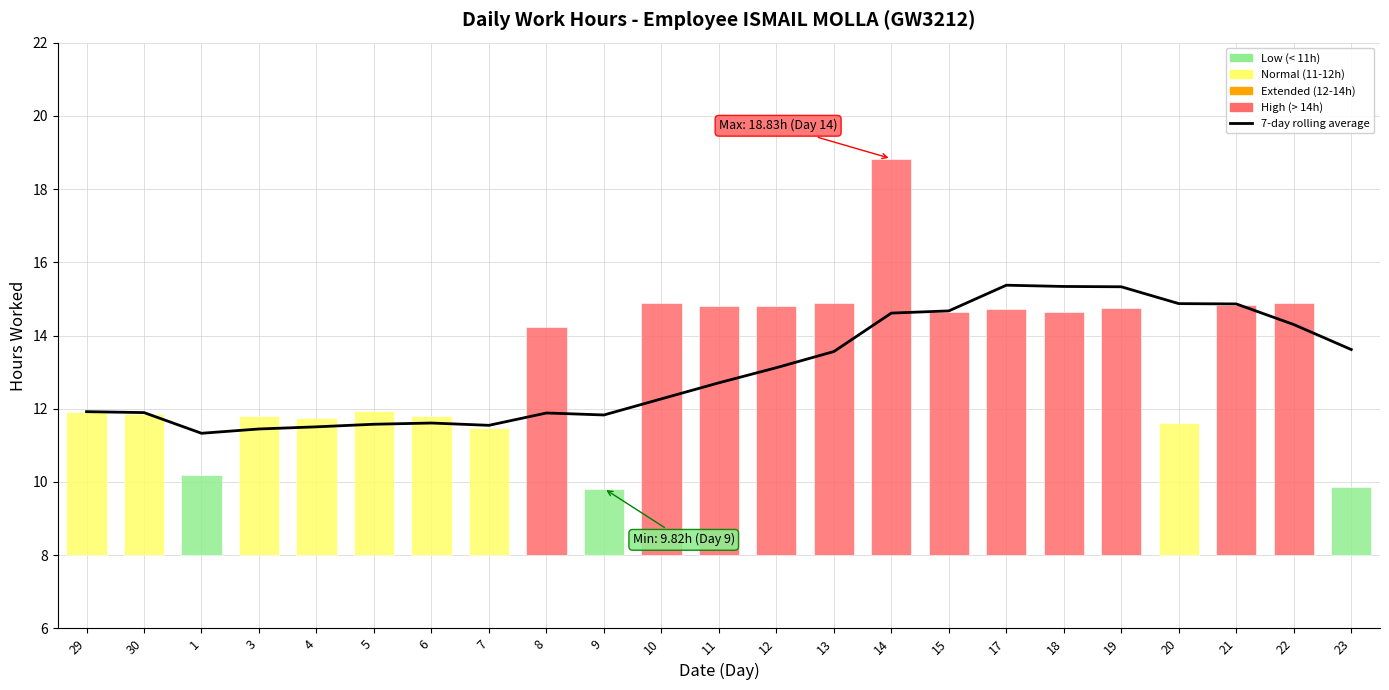

Reading right to left, list all the values displayed in this chart.

13.6	14.3	14.9	14.9	15.3	15.3	15.4	14.7	14.6	13.6	13.1	12.7	12.3	11.8	11.9	11.5	11.6	11.6	11.5	11.4	11.3	11.9	11.9